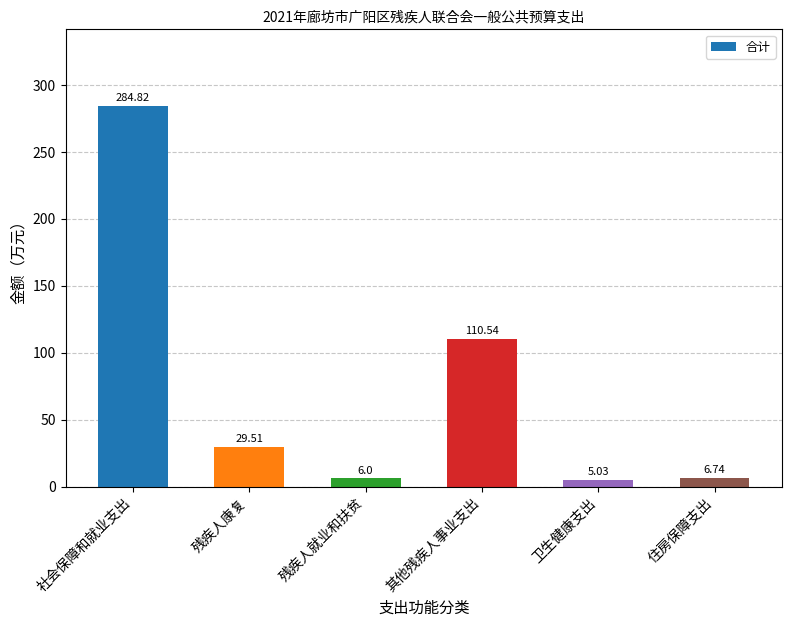

What is the difference between the second highest and second lowest values?

104.5